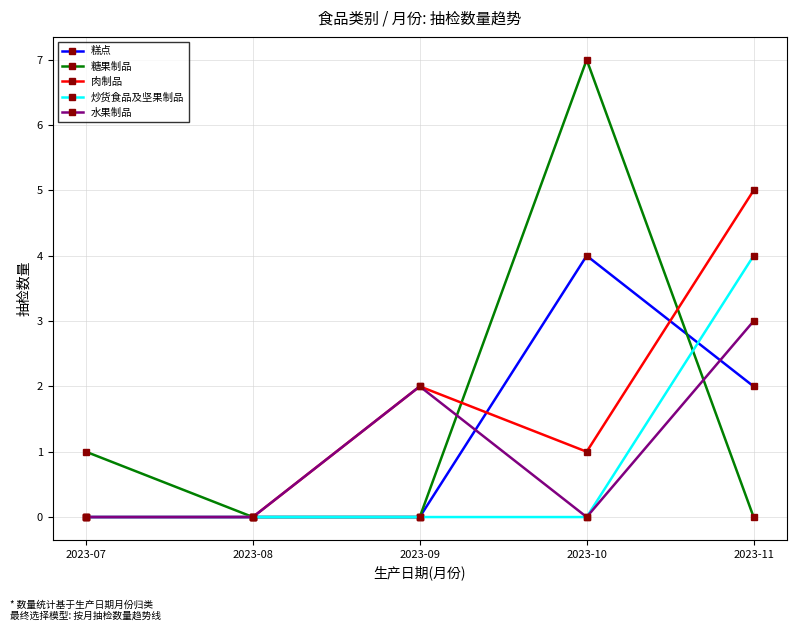

After their last crossing, which series has the higher values: 糕点 or 水果制品?

水果制品